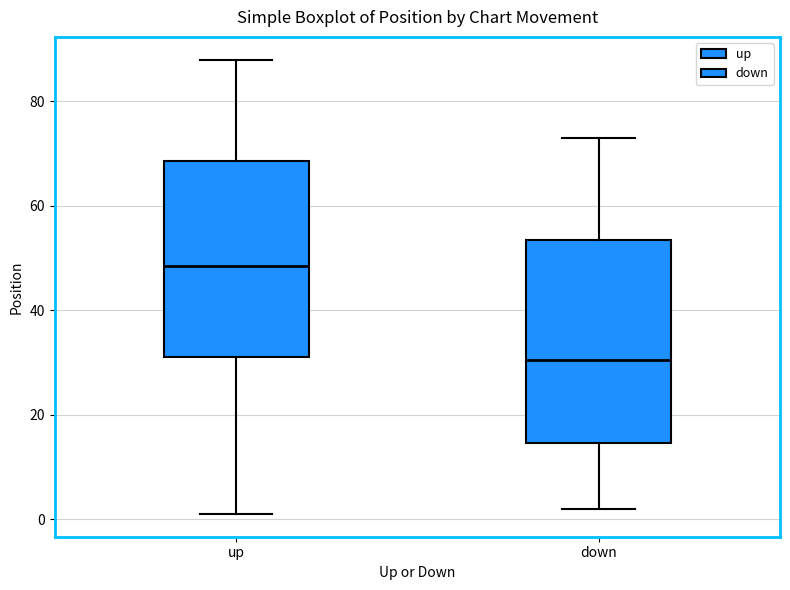

Reading left to right, transcribe this box plot: for each box, give where its median line is, the range the box spans, and where its two whiskers end, as read against the y-axis. The values are not printed on the chart, so give them approximately, as read against the axis.

up: median 48, box 32 to 68, whiskers 2 to 88
down: median 30, box 14 to 54, whiskers 2 to 74